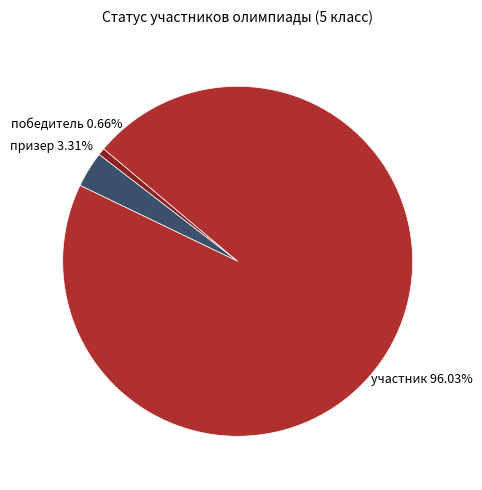

Is участник the majority of the pie?

Yes